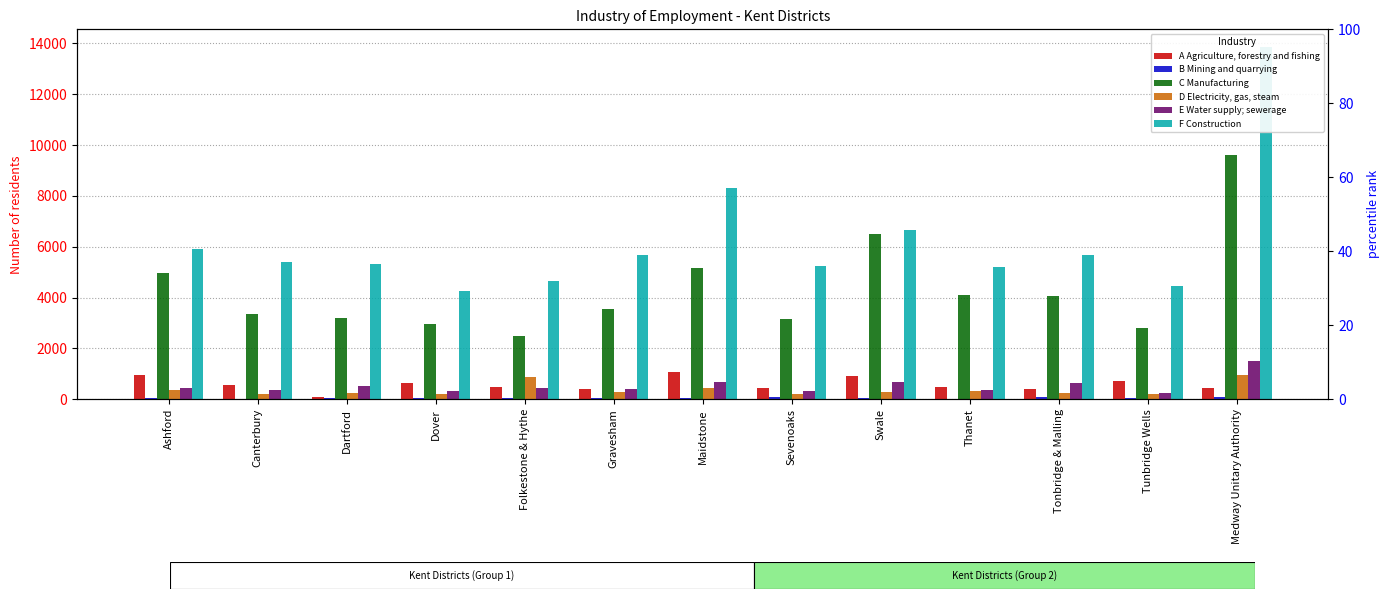

Which series has the largest total across all categories?

F Construction